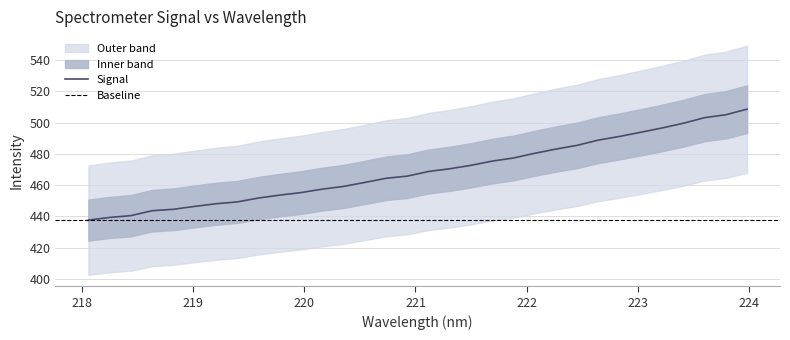

What is the minimum value shown in the chart?

437.6